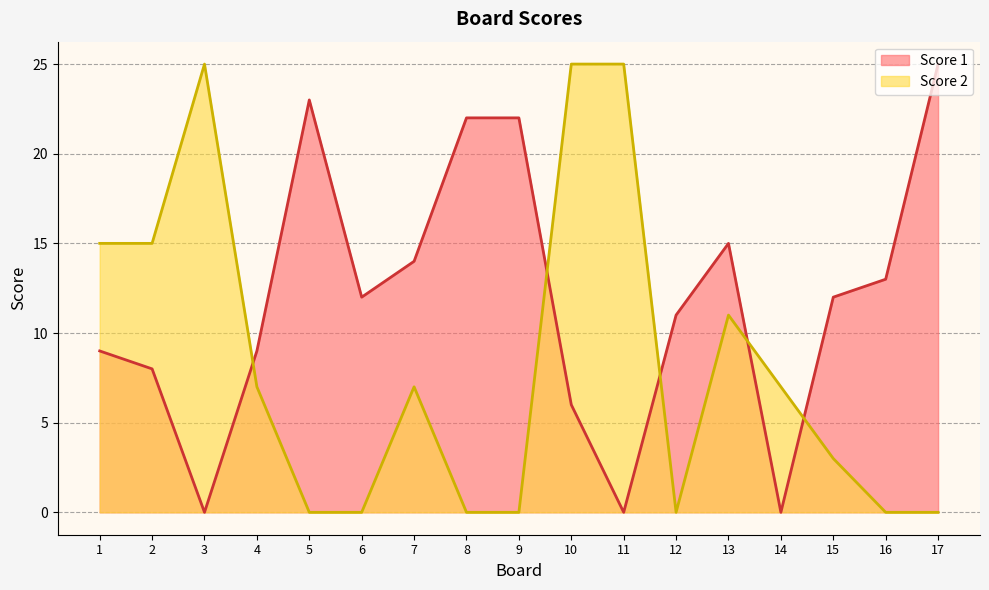

The Score 2 series shows 10 at 16. True or false?

False